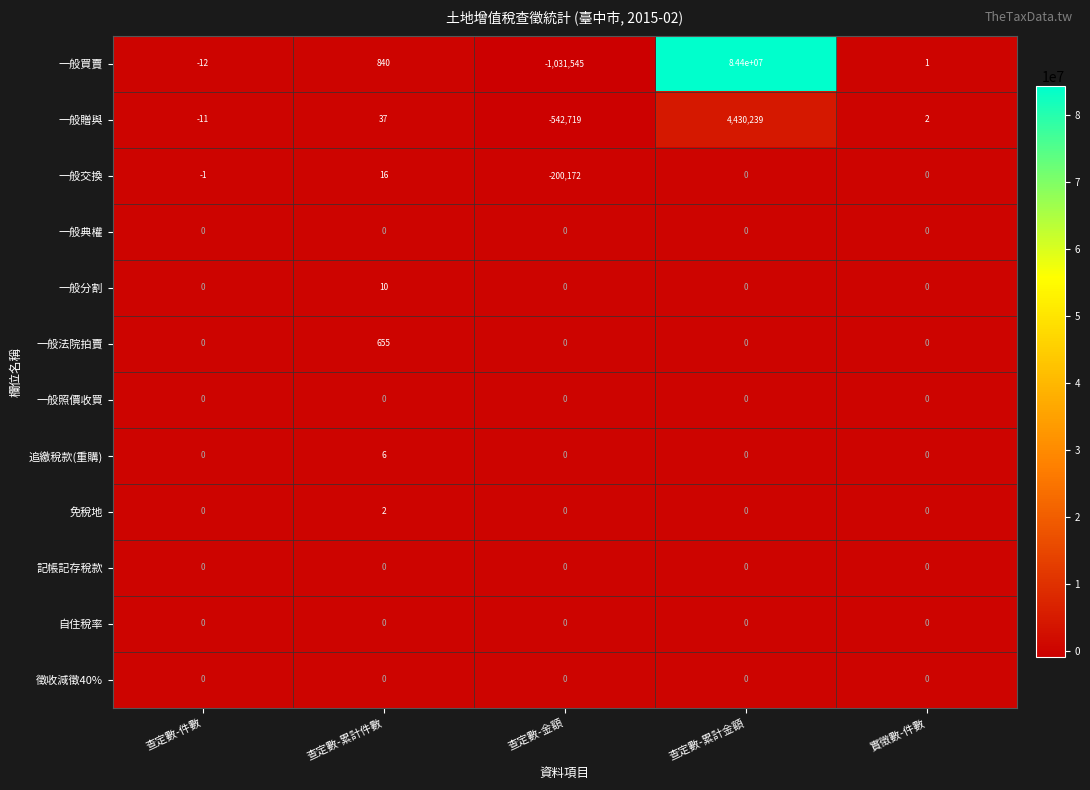

The 免稅地 series shows 0 at 查定數-件數. True or false?

True